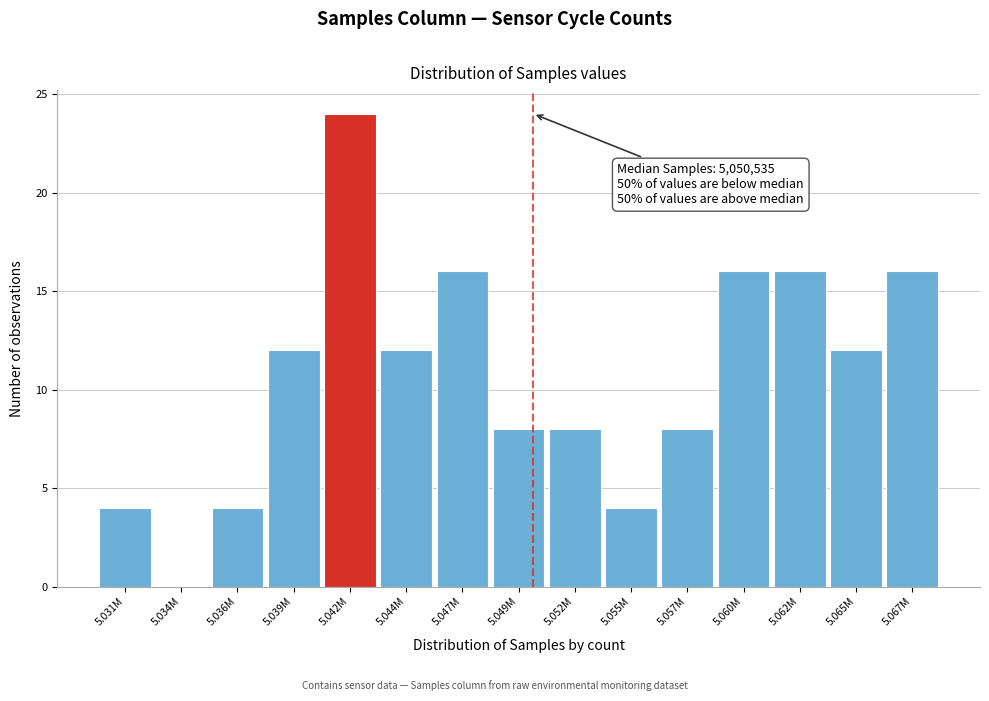

Reading left to right, list all the values displayed in this chart.

5.031M=4	5.034M=0	5.036M=4	5.039M=12	5.042M=24	5.044M=12	5.047M=16	5.049M=8	5.052M=8	5.055M=4	5.057M=8	5.060M=16	5.062M=16	5.065M=12	5.067M=16